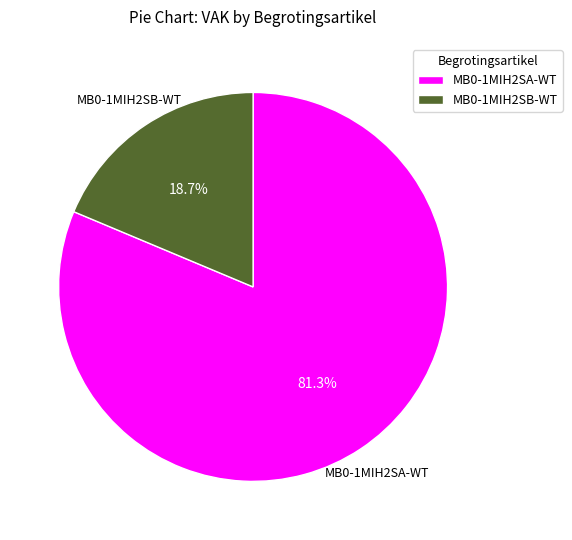

How many slices are in this pie chart?

2